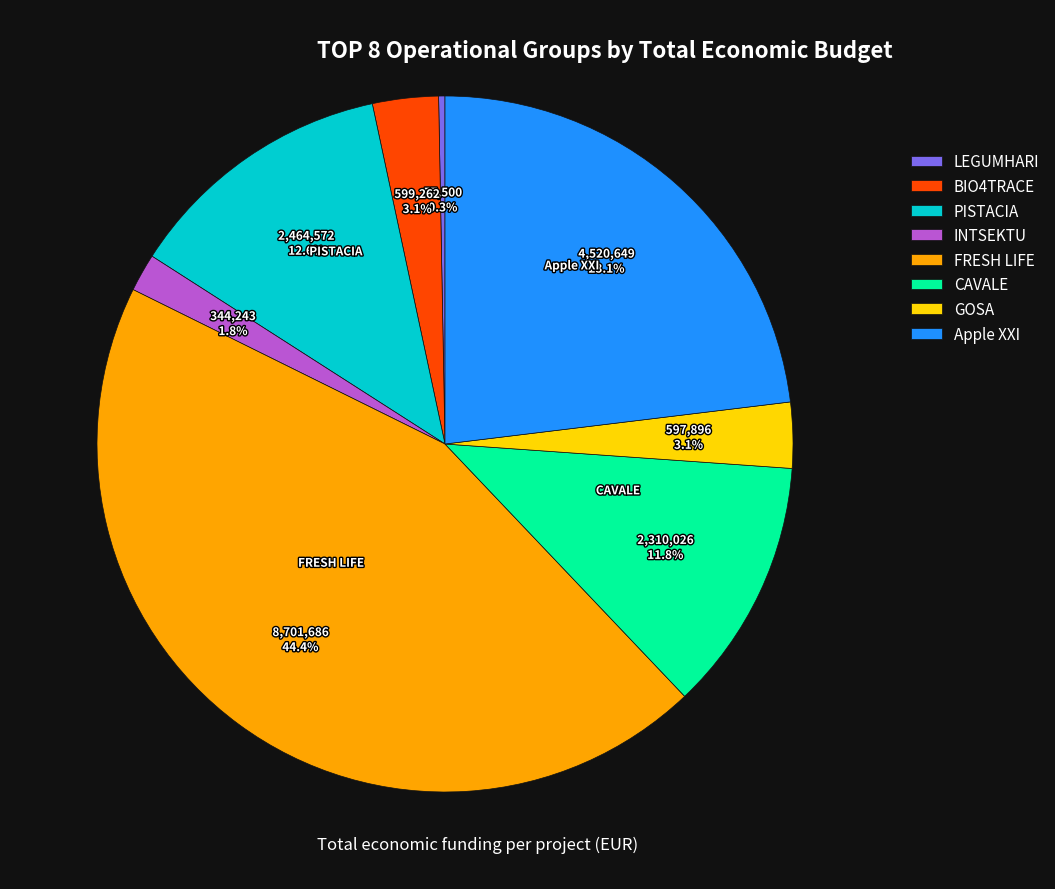

Between FRESH LIFE and Apple XXI, which is larger?

FRESH LIFE